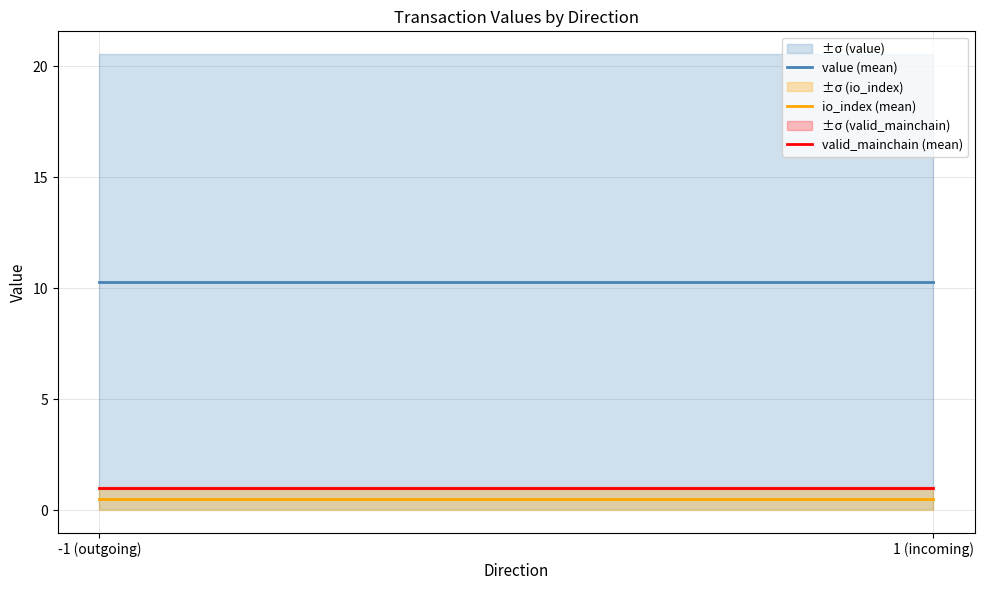

Which series has the largest total across all categories?

value (mean)